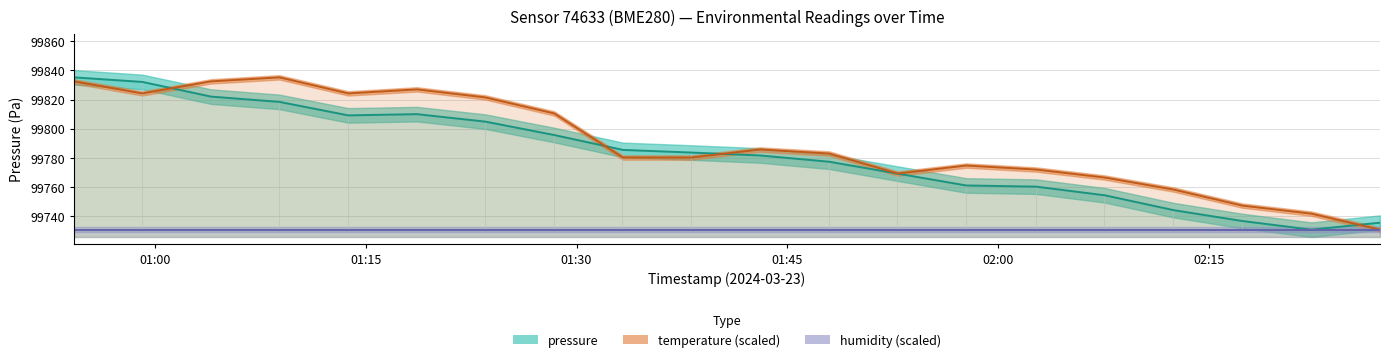

Reading right to left, what are all the values shown in this chart?

pressure: 99735.6	99730.8	99736.8	99744.2	99754.4	99760.3	99761.1	99769.2	99777.4	99781.7	99783.7	99785.5	99795.7	99804.9	99810.0	99809.2	99818.4	99822.0	99832.1	99835.2
temperature: 99730.8	99741.8	99747.3	99758.3	99766.5	99772.0	99774.8	99769.3	99783.0	99785.8	99780.3	99780.3	99810.5	99821.5	99827.0	99824.2	99835.2	99832.5	99824.2	99832.5